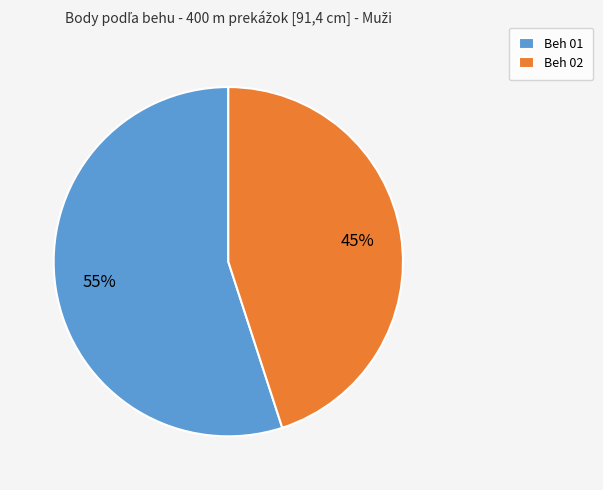

How many slices are in this pie chart?

2